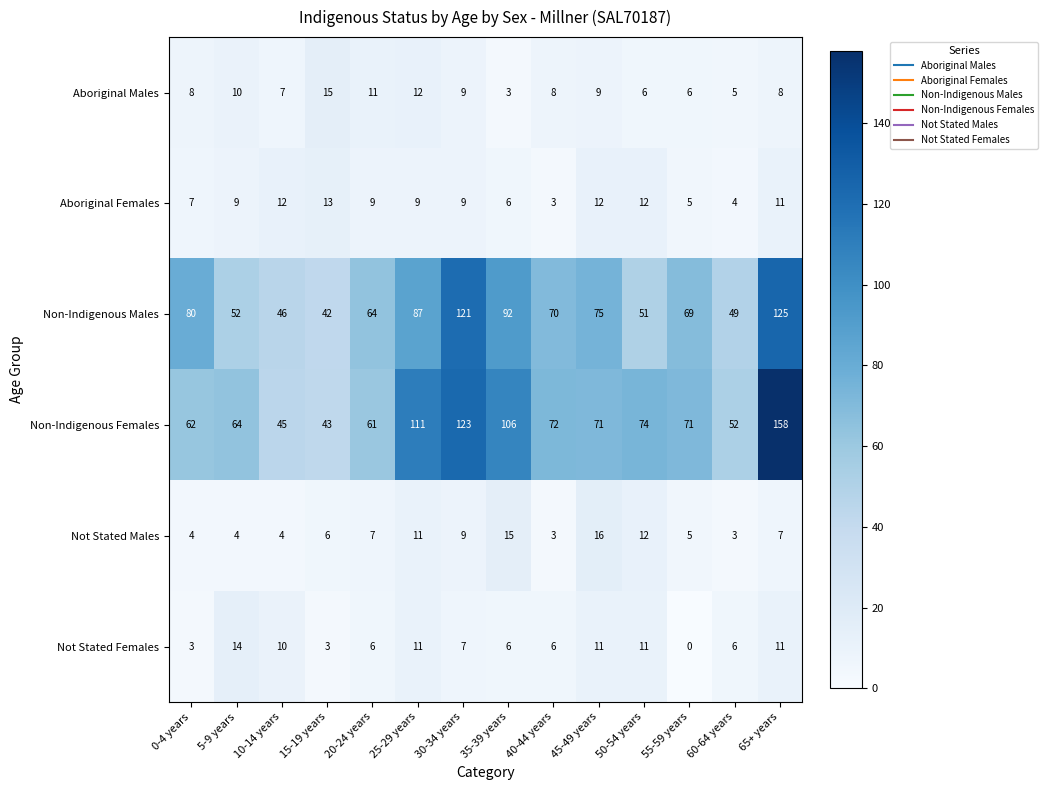

What is the difference between the maximum and minimum values in the Non-Indigenous Females series?

115